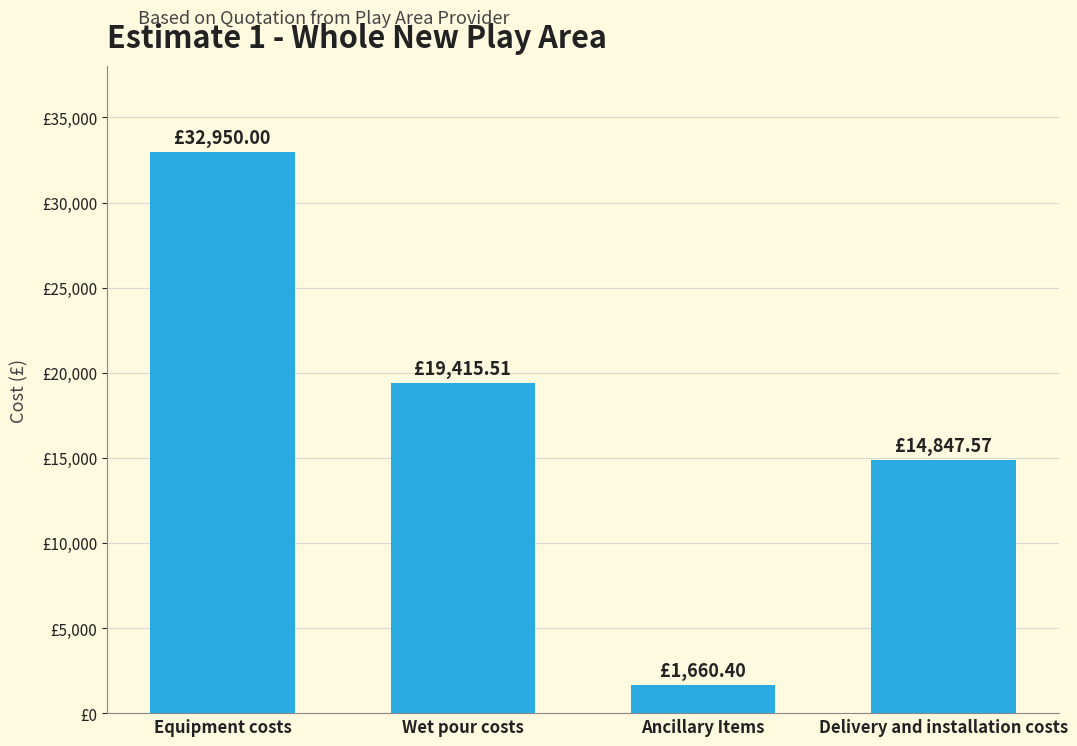

Between Delivery and installation costs and Equipment costs, which is larger?

Equipment costs